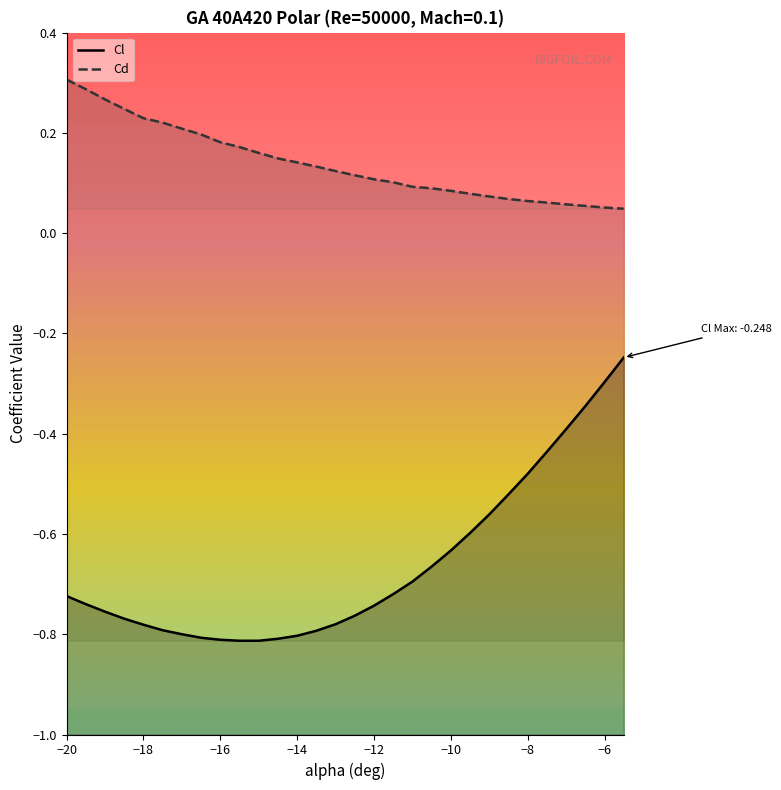

What is the value of the Cd point at the 11th from the left?

0.2